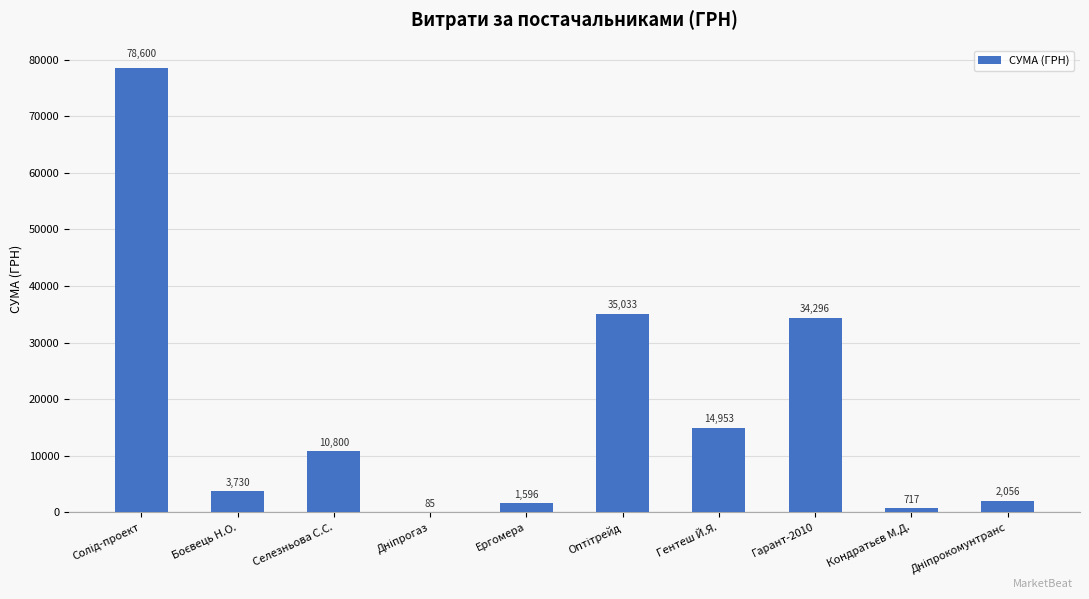

What is the maximum value shown in the chart?

78600.0